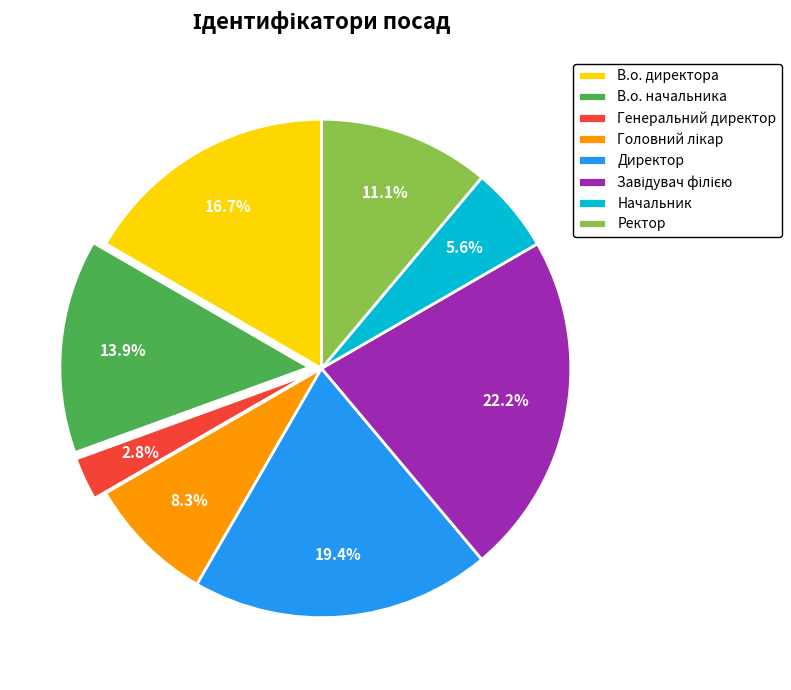

Combined, do Директор and Генеральний директор account for over 50%?

No